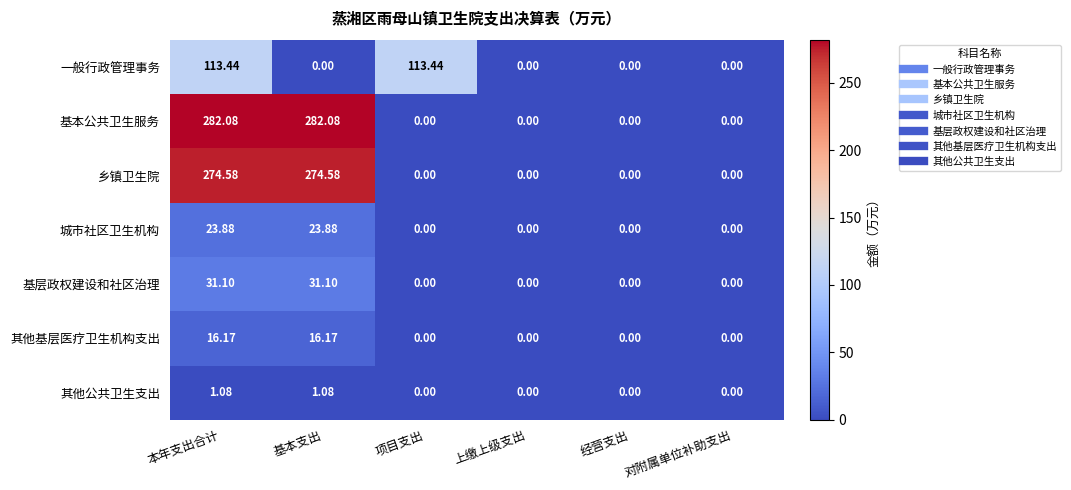

Which series has the largest range (max minus min)?

基本公共卫生服务